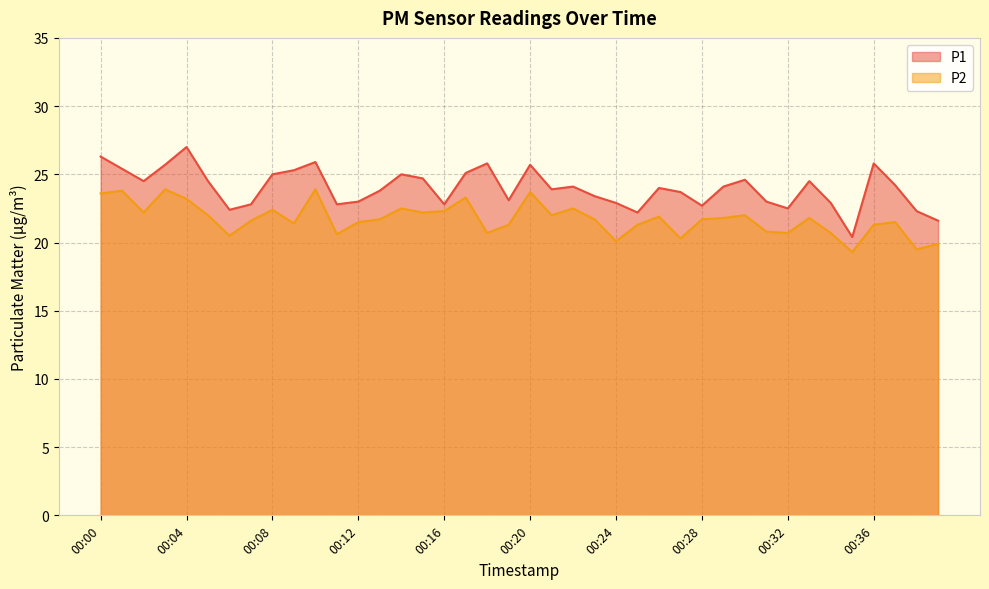

Reading left to right, what are all the values shown in this chart?

P1: 26.3	25.4	24.5	25.7	27.0	24.5	22.4	22.8	25.0	25.3	25.9	22.8	23.0	23.8	25.0	24.7	22.8	25.1	25.8	23.1	25.7	23.9	24.1	23.4	22.9	22.2	24.0	23.7	22.7	24.1	24.6	23.0	22.5	24.5	22.9	20.4	25.8	24.2	22.3	21.6
P2: 23.6	23.8	22.2	23.9	23.2	22.0	20.5	21.6	22.4	21.4	23.9	20.6	21.5	21.7	22.5	22.2	22.3	23.3	20.7	21.3	23.7	22.0	22.5	21.7	20.1	21.3	21.9	20.3	21.7	21.8	22.0	20.8	20.7	21.8	20.7	19.3	21.3	21.5	19.5	19.9